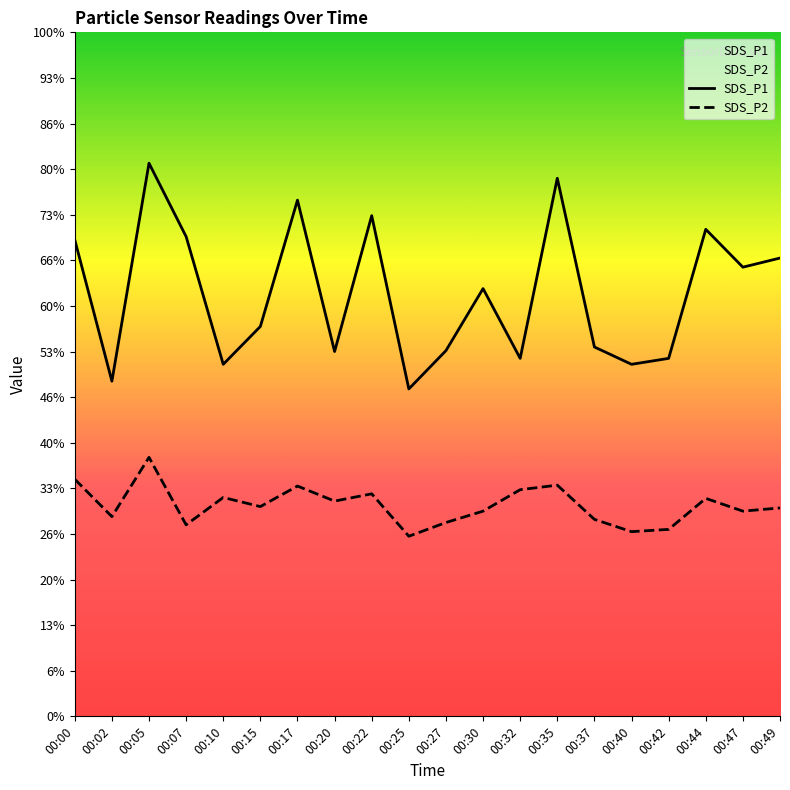

How many interior local valleys does the SDS_P2 series have?

7